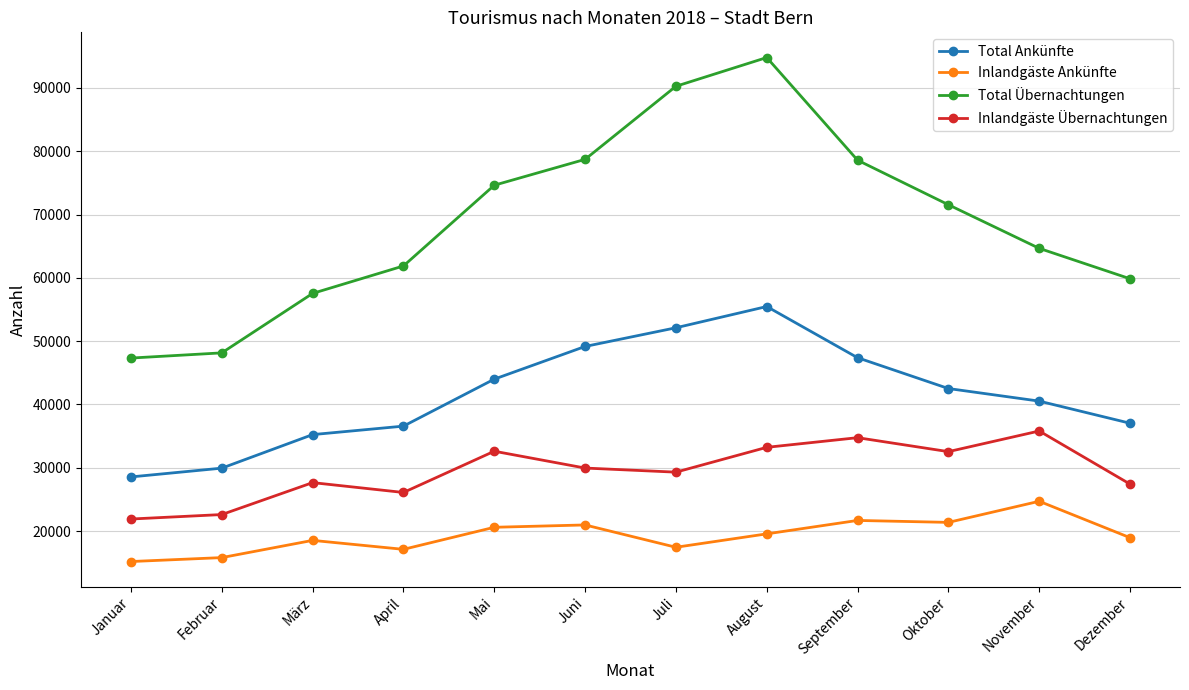

True or false: Total Übernachtungen and Total Ankünfte intersect in this chart.

False